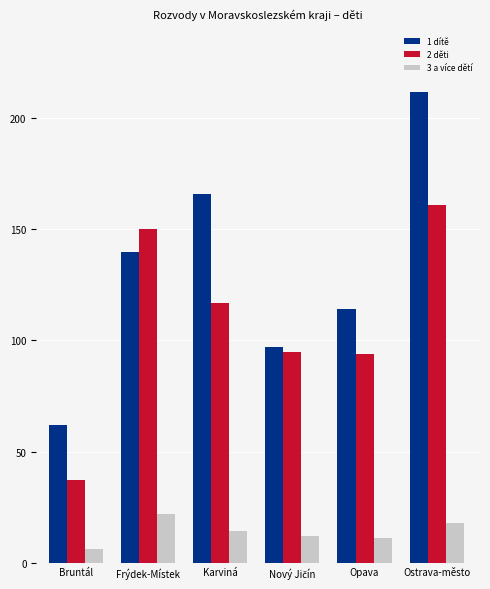

What is the value of the 1 dítě bar at the 4th from the left?

97